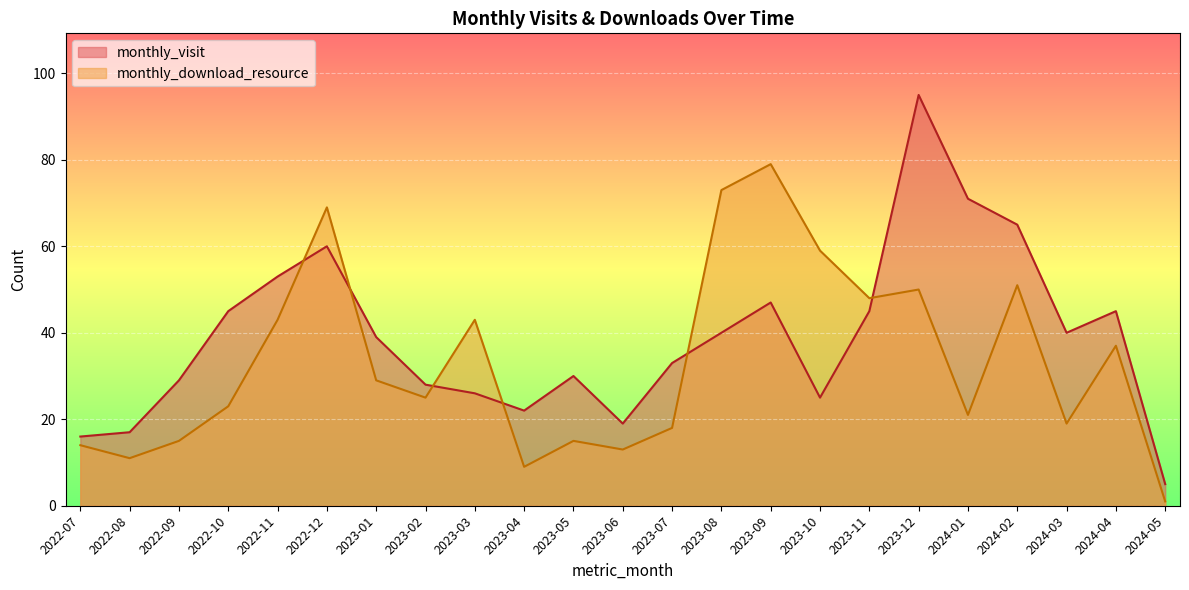

Reading left to right, list all the values displayed in this chart.

monthly_visit: 16	17	29	45	53	60	39	28	26	22	30	19	33	40	47	25	45	95	71	65	40	45	5
monthly_download_resource: 14	11	15	23	43	69	29	25	43	9	15	13	18	73	79	59	48	50	21	51	19	37	1